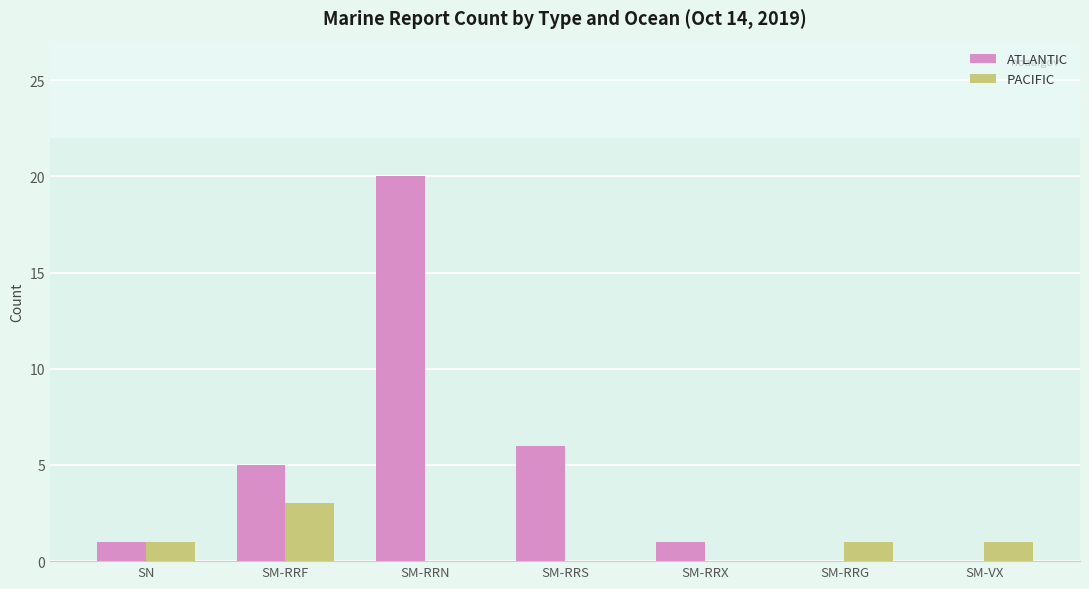

Which series has the largest total across all categories?

ATLANTIC